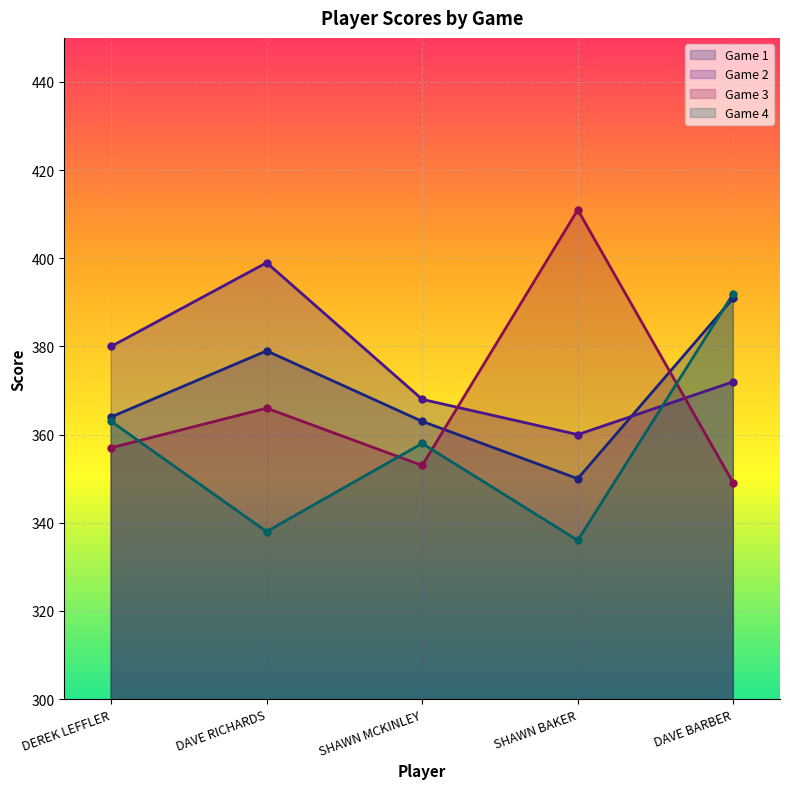

In Game 4, how many points are higher than both neighbors (excluding endpoints)?

1